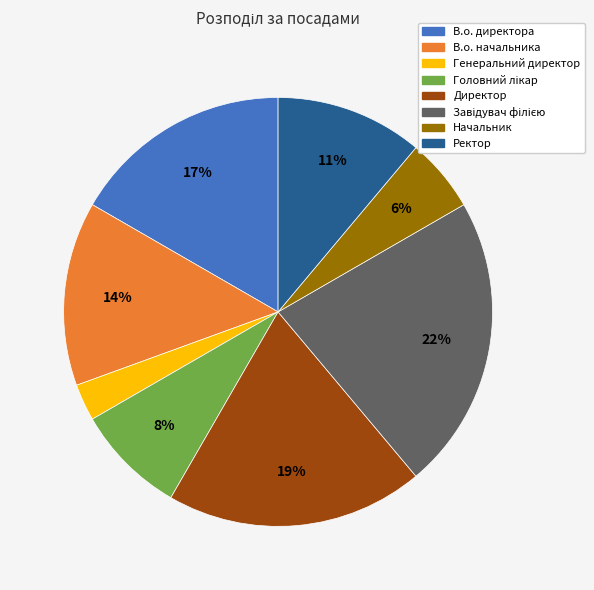

Is it true that В.о. начальника is 14% of the pie?

True